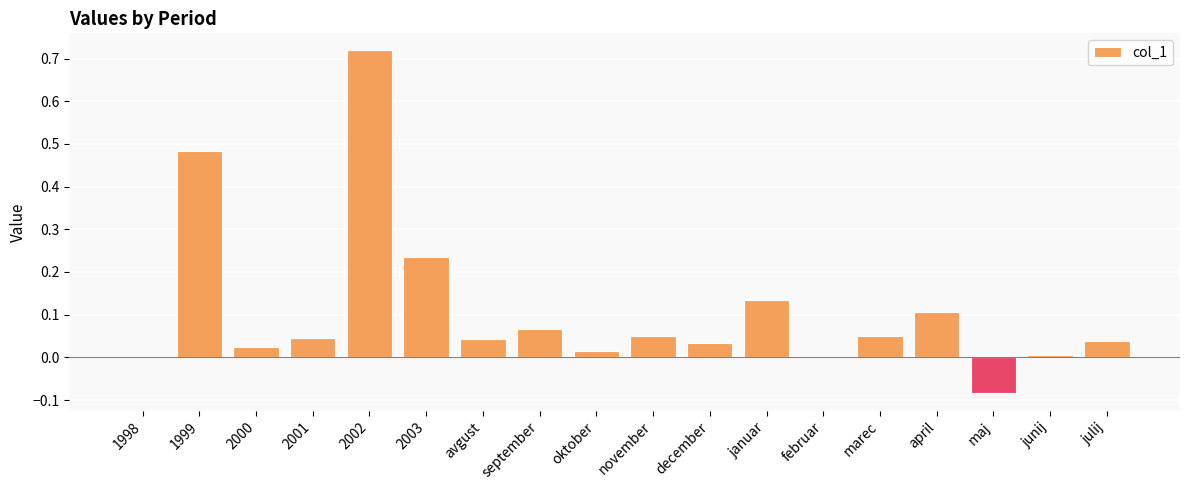

Are the bars grouped side by side (vs. stacked)?

No